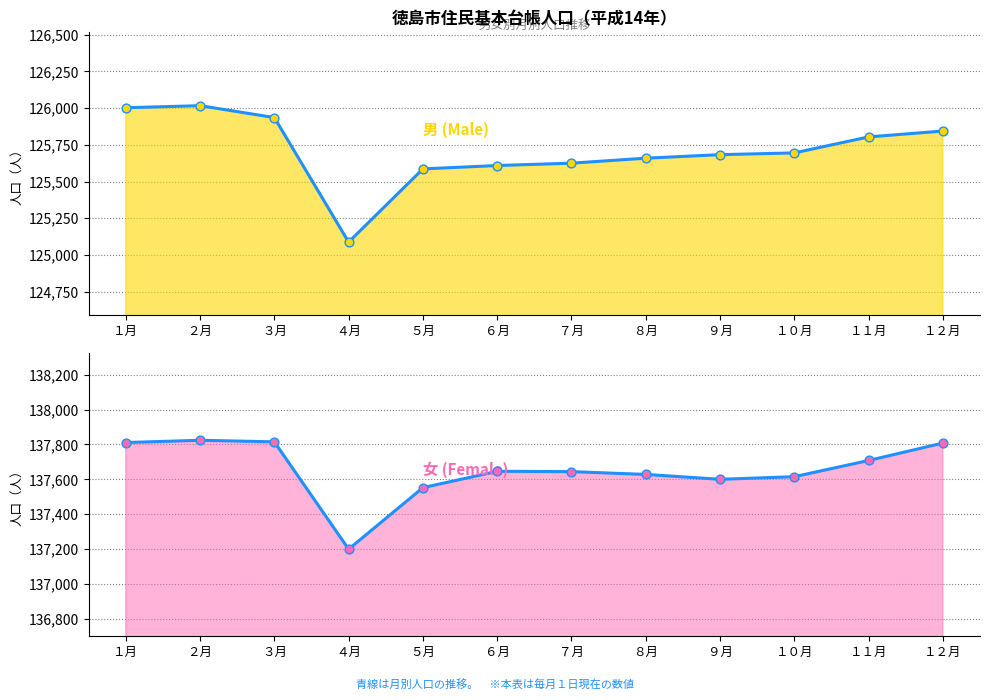

Which series has the widest spread of Y values?

男 (Male)